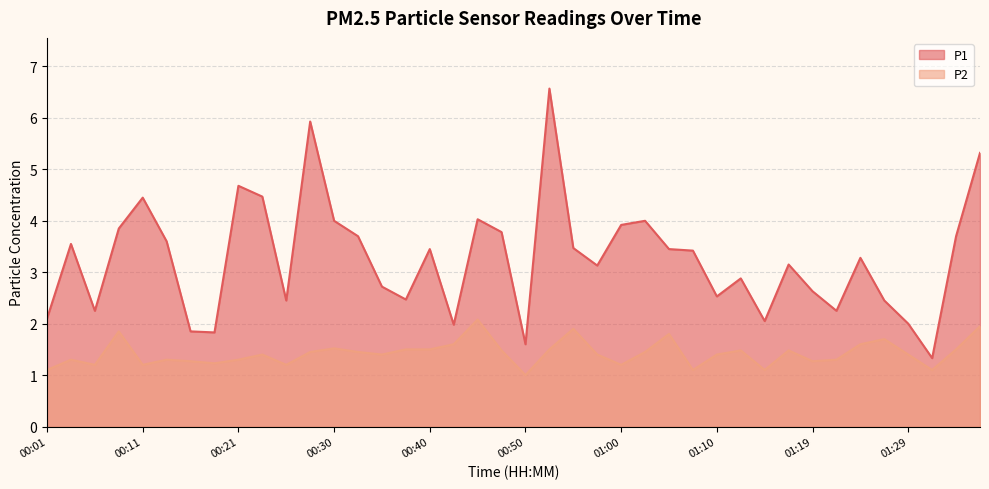

True or false: P2 and P1 cross at least once.

False